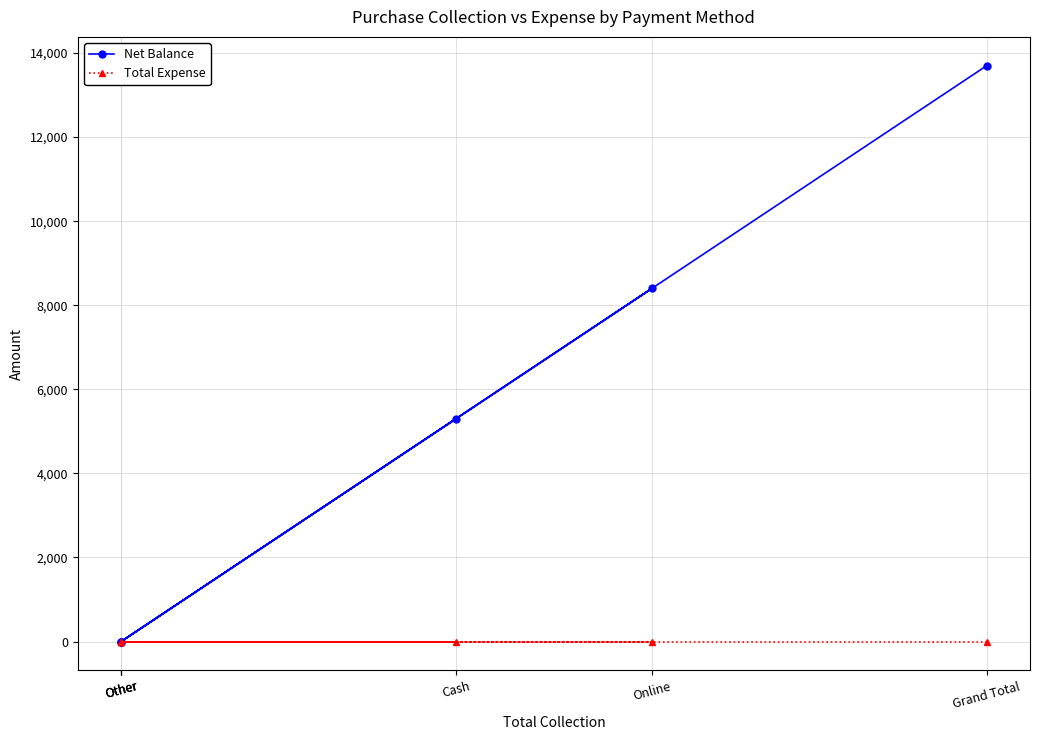

True or false: Net Balance and Total Expense cross at least once.

False